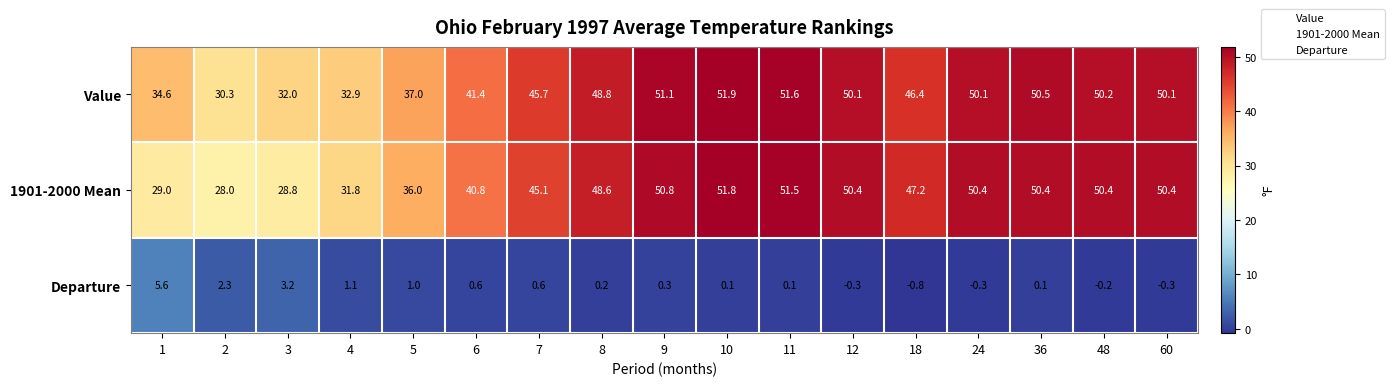

What is the maximum value shown in the chart?

51.9